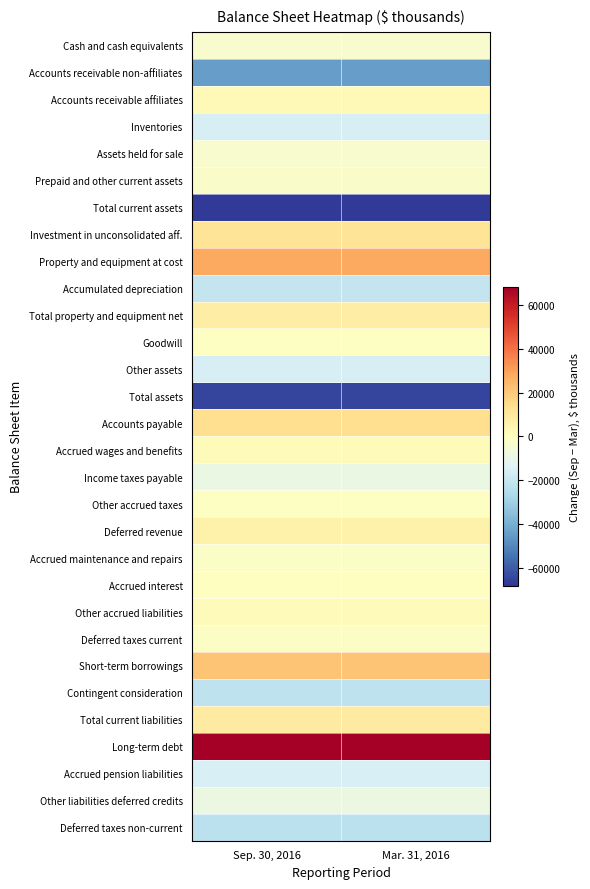

Reading left to right, list all the values displayed in this chart.

Cash and cash equivalents: Sep. 30, 2016=-3642	Mar. 31, 2016=-3642
Accounts receivable non-affiliates: Sep. 30, 2016=-44420	Mar. 31, 2016=-44420
Accounts receivable affiliates: Sep. 30, 2016=2459	Mar. 31, 2016=2459
Inventories: Sep. 30, 2016=-15530	Mar. 31, 2016=-15530
Assets held for sale: Sep. 30, 2016=-3445	Mar. 31, 2016=-3445
Prepaid and other current assets: Sep. 30, 2016=-2673	Mar. 31, 2016=-2673
Total current assets: Sep. 30, 2016=-67251	Mar. 31, 2016=-67251
Investment in unconsolidated aff.: Sep. 30, 2016=11531	Mar. 31, 2016=11531
Property and equipment at cost: Sep. 30, 2016=28192	Mar. 31, 2016=28192
Accumulated depreciation: Sep. 30, 2016=-20532	Mar. 31, 2016=-20532
Total property and equipment net: Sep. 30, 2016=7660	Mar. 31, 2016=7660
Goodwill: Sep. 30, 2016=-1068	Mar. 31, 2016=-1068
Other assets: Sep. 30, 2016=-15721	Mar. 31, 2016=-15721
Total assets: Sep. 30, 2016=-64849	Mar. 31, 2016=-64849
Accounts payable: Sep. 30, 2016=13684	Mar. 31, 2016=13684
Accrued wages and benefits: Sep. 30, 2016=1421	Mar. 31, 2016=1421
Income taxes payable: Sep. 30, 2016=-8783	Mar. 31, 2016=-8783
Other accrued taxes: Sep. 30, 2016=-943	Mar. 31, 2016=-943
Deferred revenue: Sep. 30, 2016=6406	Mar. 31, 2016=6406
Accrued maintenance and repairs: Sep. 30, 2016=-1998	Mar. 31, 2016=-1998
Accrued interest: Sep. 30, 2016=-101	Mar. 31, 2016=-101
Other accrued liabilities: Sep. 30, 2016=1368	Mar. 31, 2016=1368
Deferred taxes current: Sep. 30, 2016=-1185	Mar. 31, 2016=-1185
Short-term borrowings: Sep. 30, 2016=21116	Mar. 31, 2016=21116
Contingent consideration: Sep. 30, 2016=-22170	Mar. 31, 2016=-22170
Total current liabilities: Sep. 30, 2016=8815	Mar. 31, 2016=8815
Long-term debt: Sep. 30, 2016=68458	Mar. 31, 2016=68458
Accrued pension liabilities: Sep. 30, 2016=-15071	Mar. 31, 2016=-15071
Other liabilities deferred credits: Sep. 30, 2016=-8136	Mar. 31, 2016=-8136
Deferred taxes non-current: Sep. 30, 2016=-22926	Mar. 31, 2016=-22926